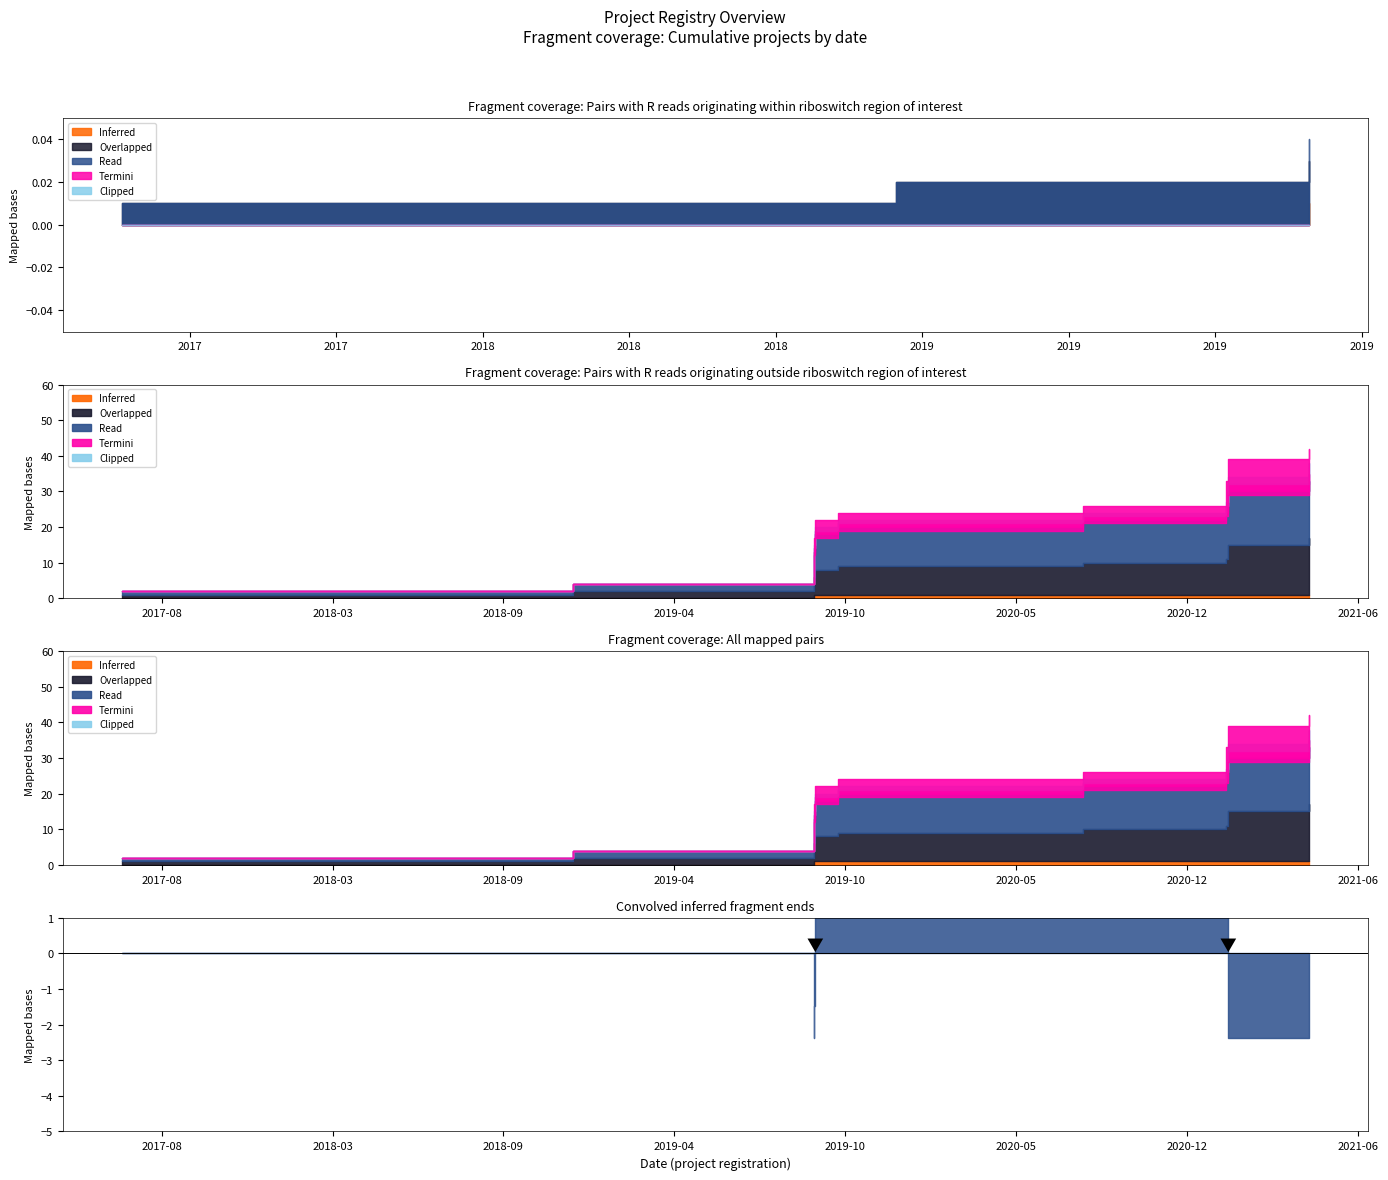

How many categories are shown in the chart?

16